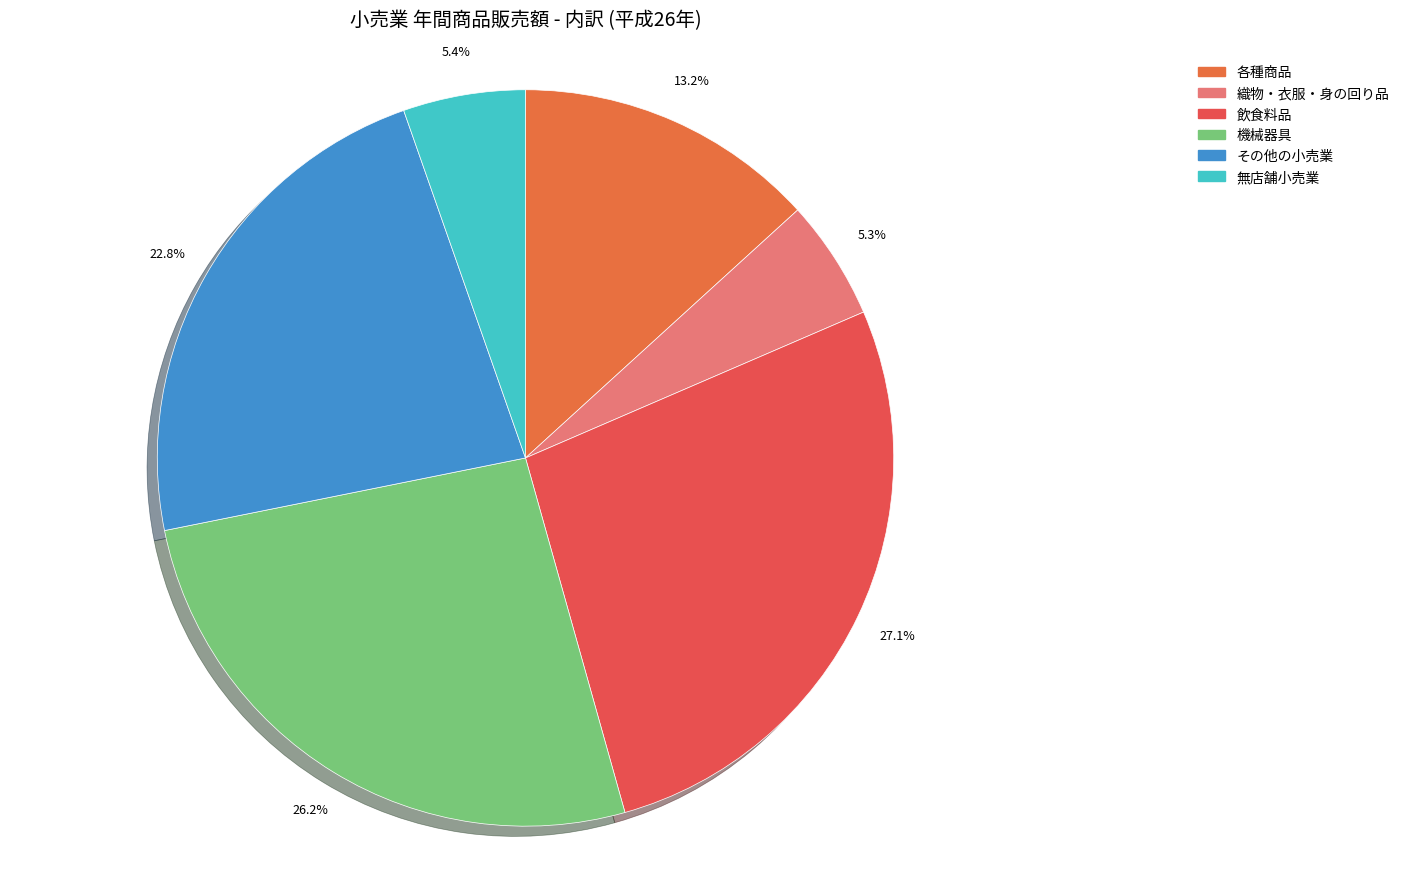

To the nearest percent, what is the combined percentage of その他の小売業 and 機械器具?

49%